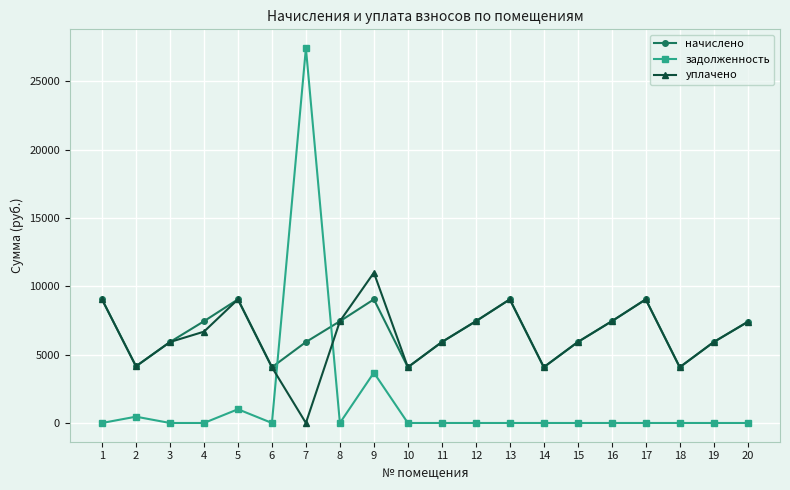

How many data points in начислено are less than 7395?

10